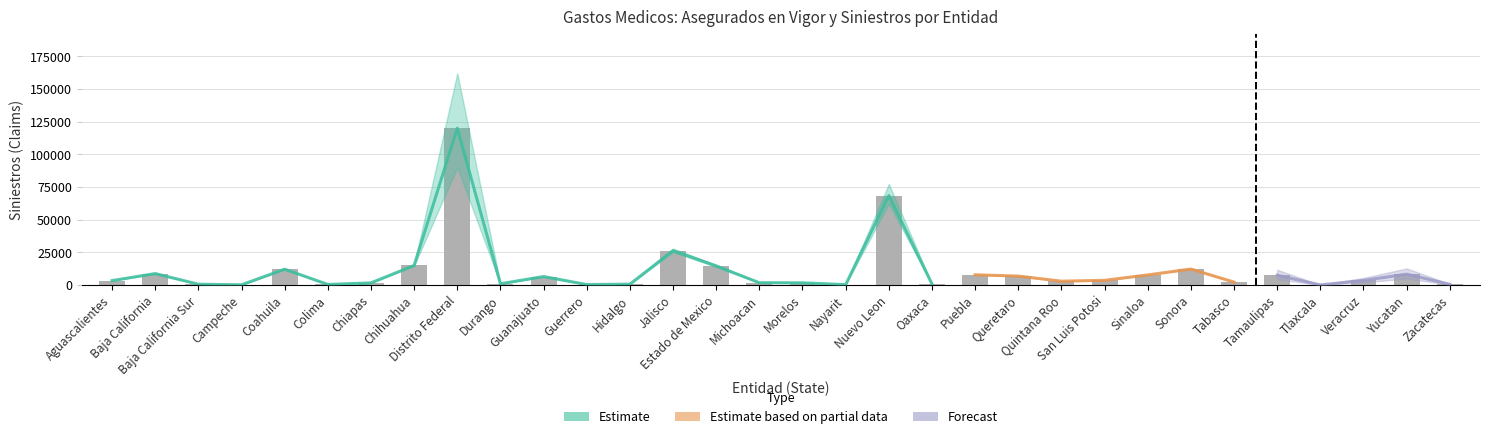

Which has a higher value, Baja California Sur or Nuevo Leon?

Nuevo Leon